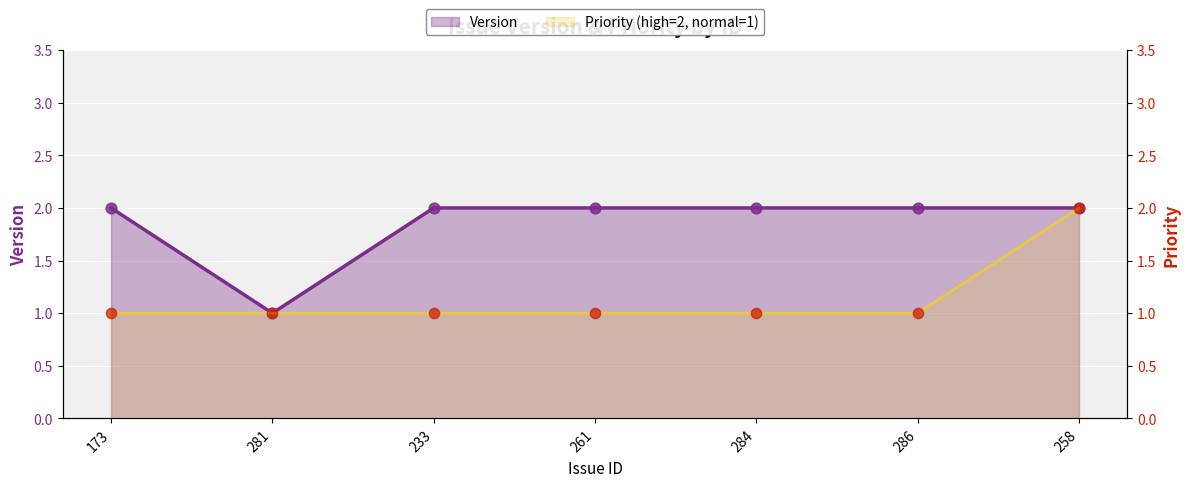

At which category is the sum across all series the highest?

258